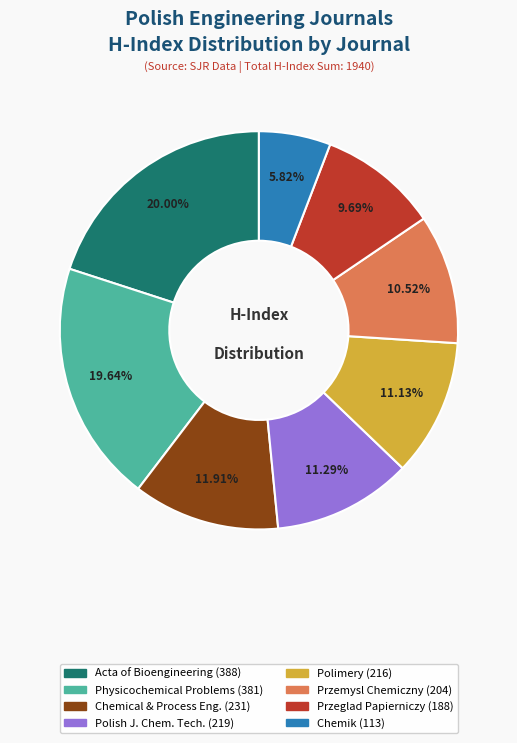

Is there a majority slice in this chart?

No